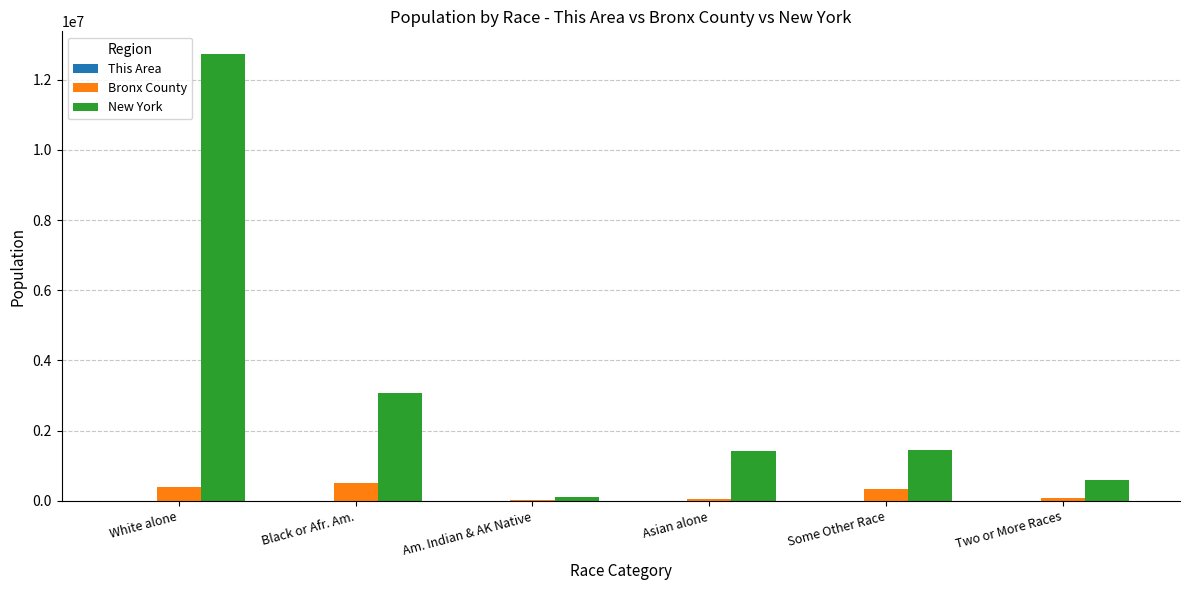

Is the value of Bronx County at White alone greater than the value of New York at Some Other Race?

No